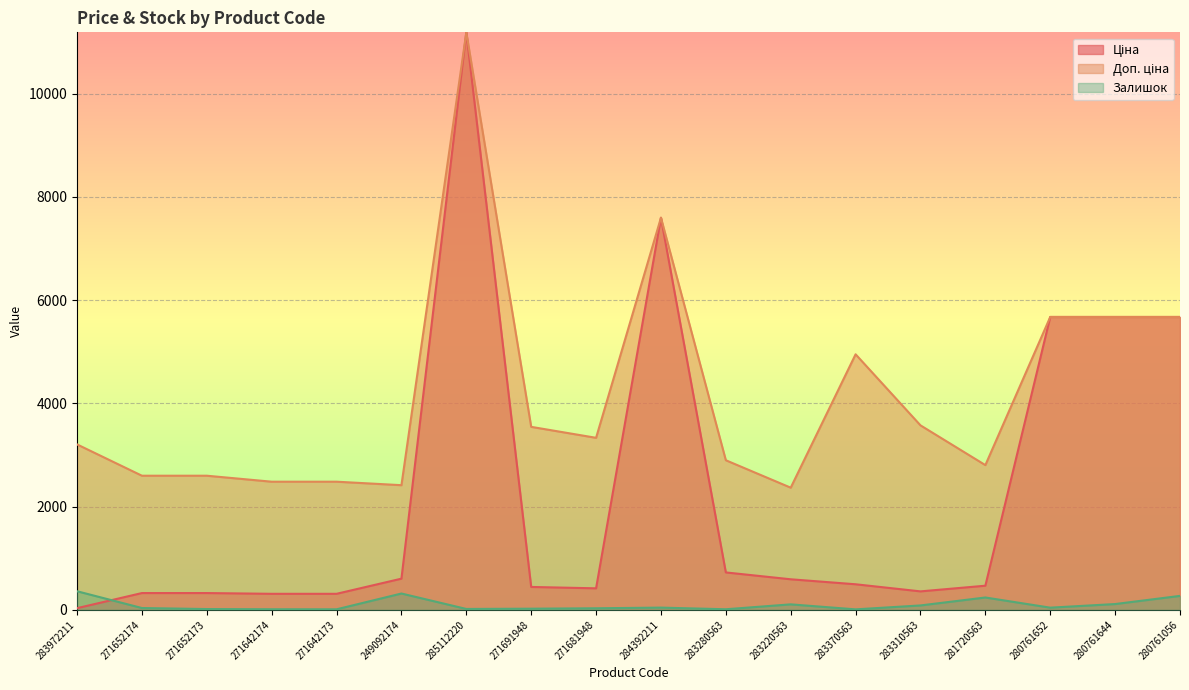

What is the difference between the Ціна values at 271642173 and 283972211?

278.2